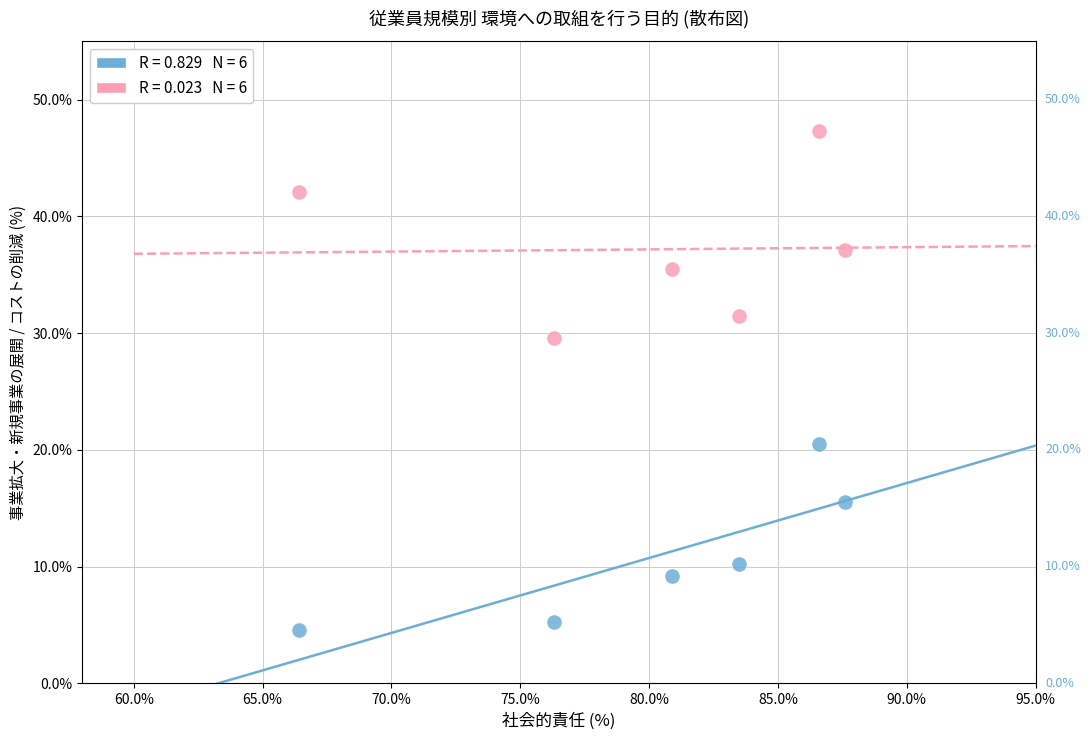

Across all data points, what is the average X value?

80.2